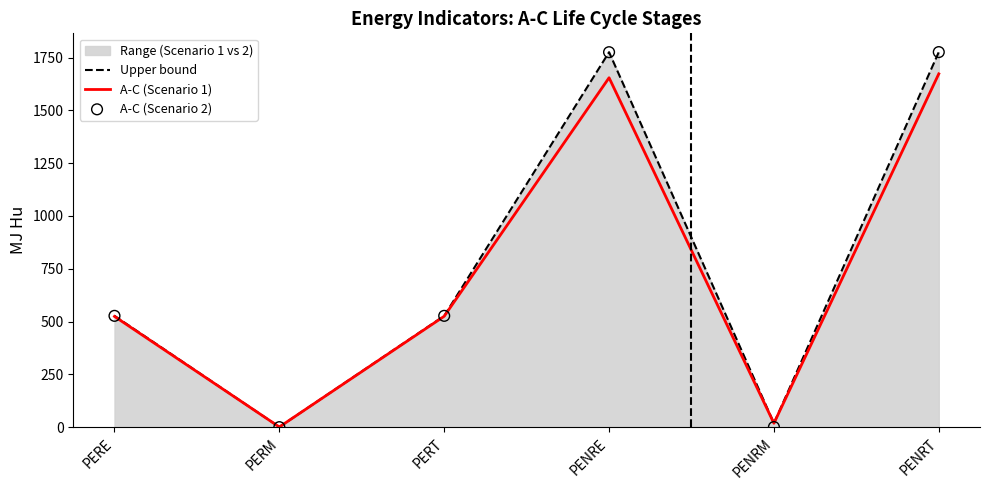

Is the value of Upper bound at PERM greater than the value of A-C (Scenario 1) at PERE?

No